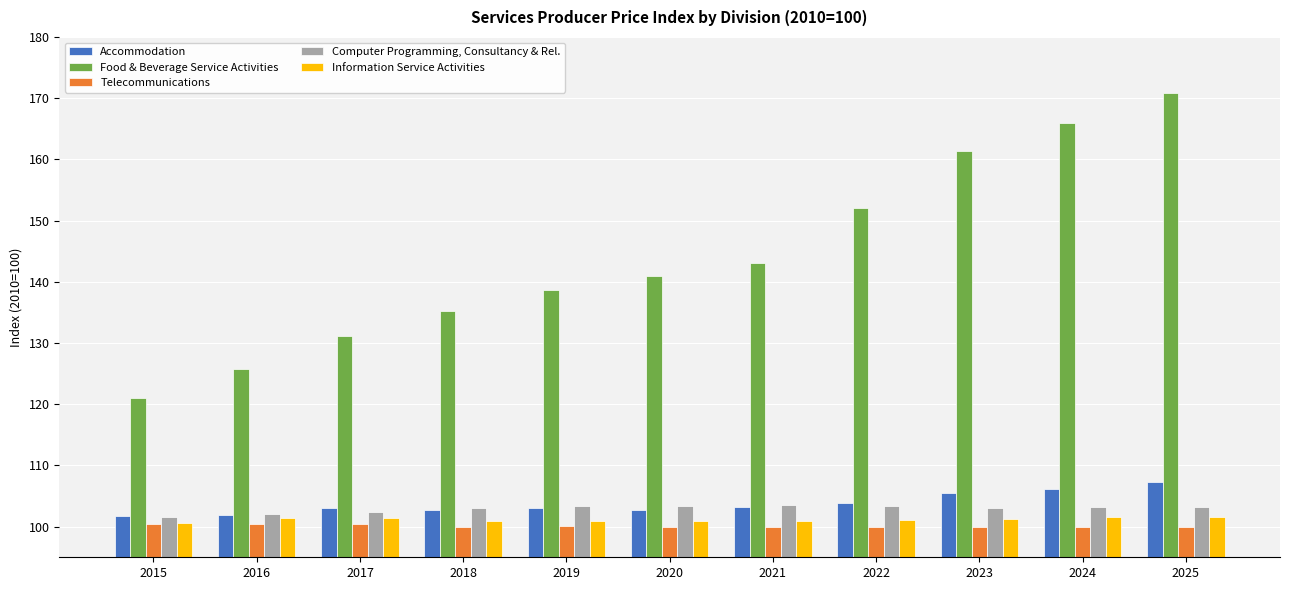

What is the sum of the Information Service Activities values at 2024 and 2018?

202.5